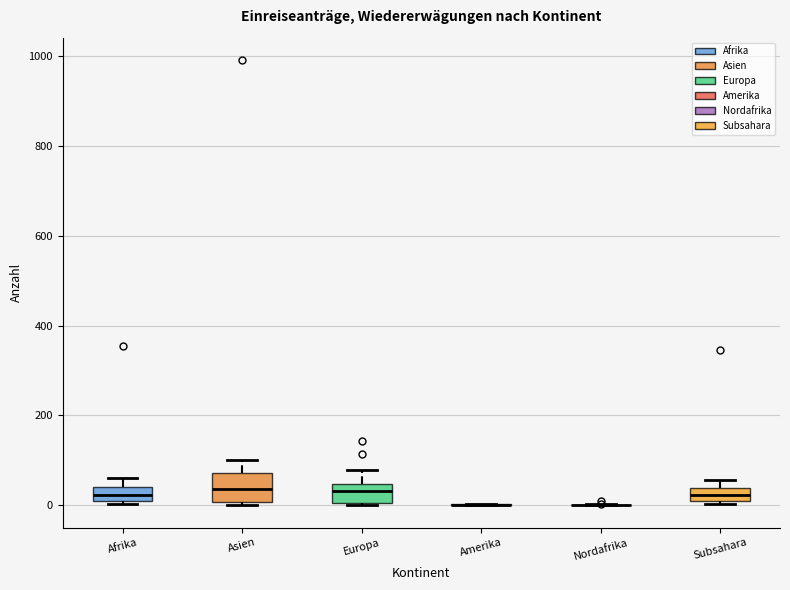

Where is the upper edge of the box for Subsahara on the y-axis? The values are not printed on the chart, so give them approximately, as read against the axis.

40